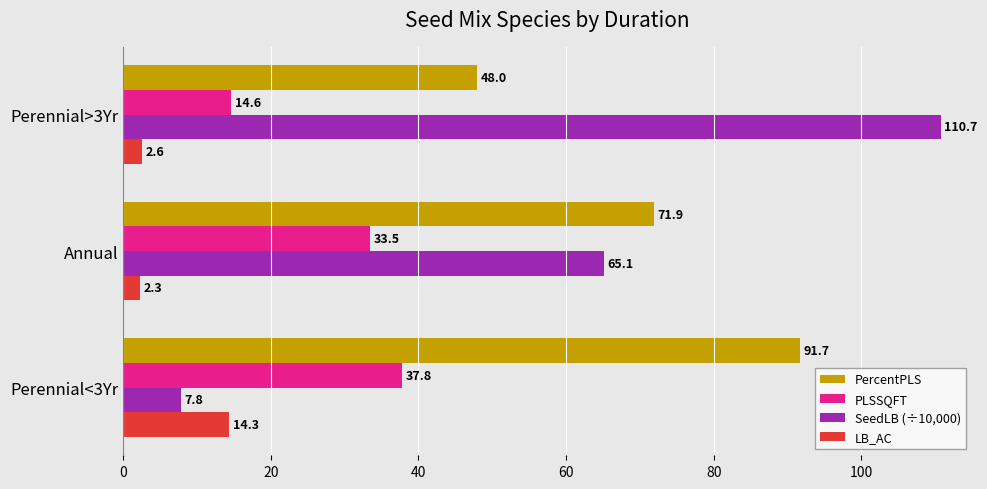

Which series has the largest total across all categories?

PercentPLS